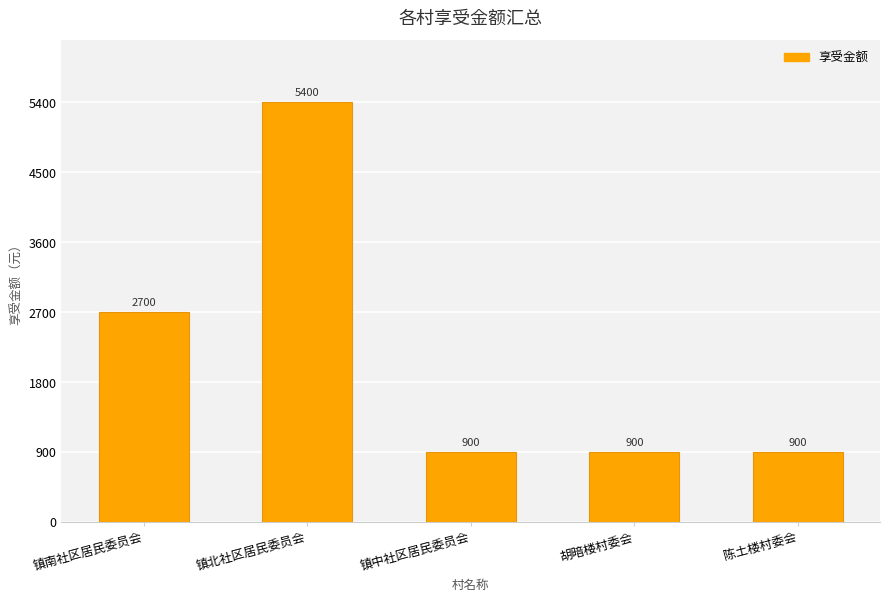

What is the difference between the values at 胡暗楼村委会 and 镇南社区居民委员会?

1800